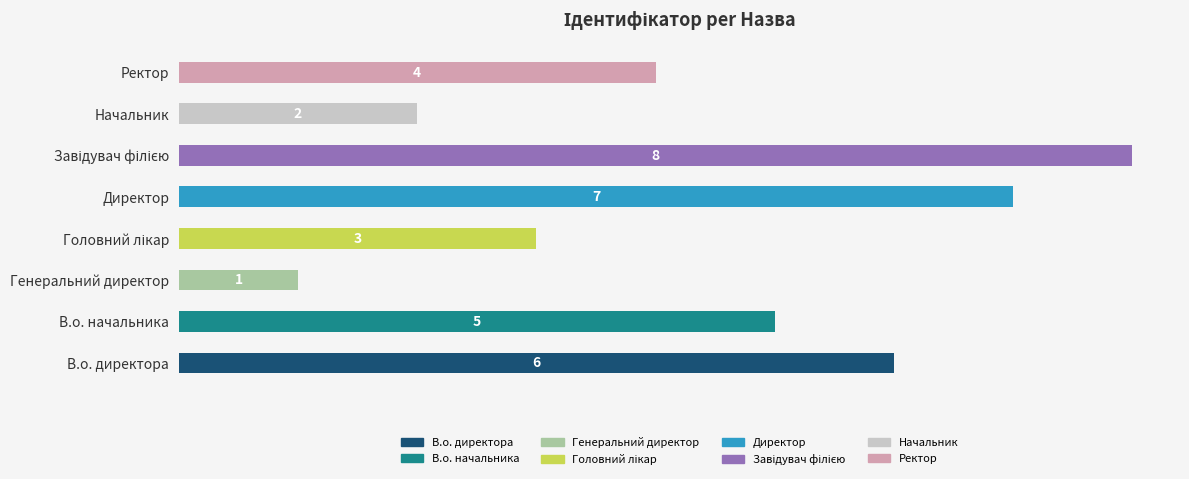

What is the average value?

4